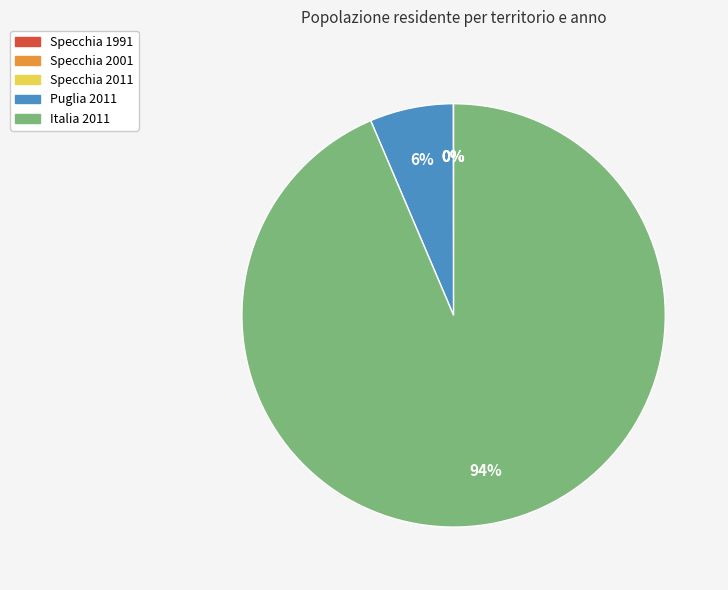

Which slice is the largest?

Italia 2011